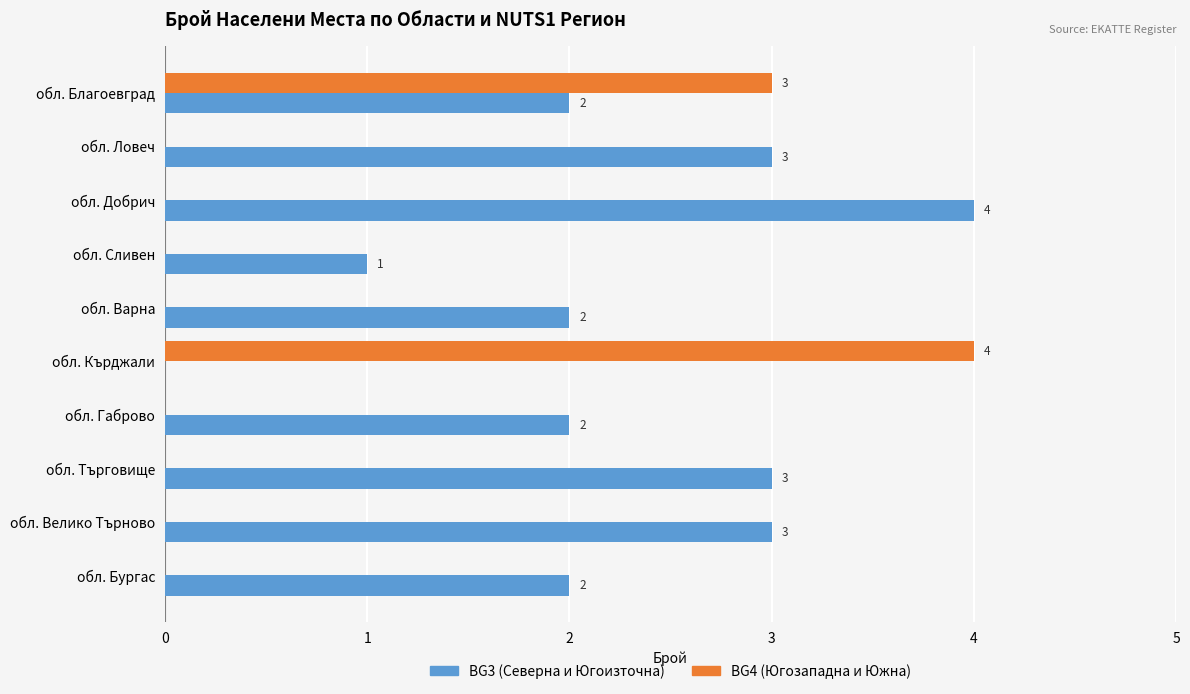

What is the greatest value displayed?

4